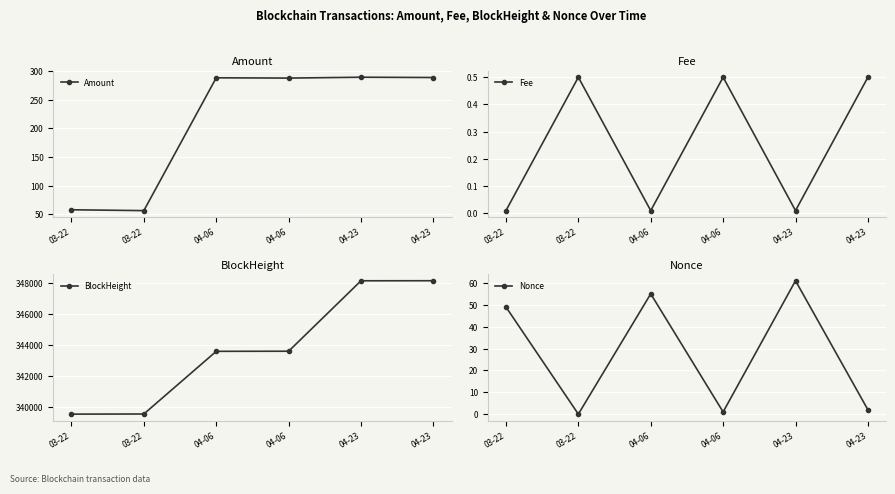

List the series in order of their peak value, lowest first.

Fee, Nonce, Amount, BlockHeight